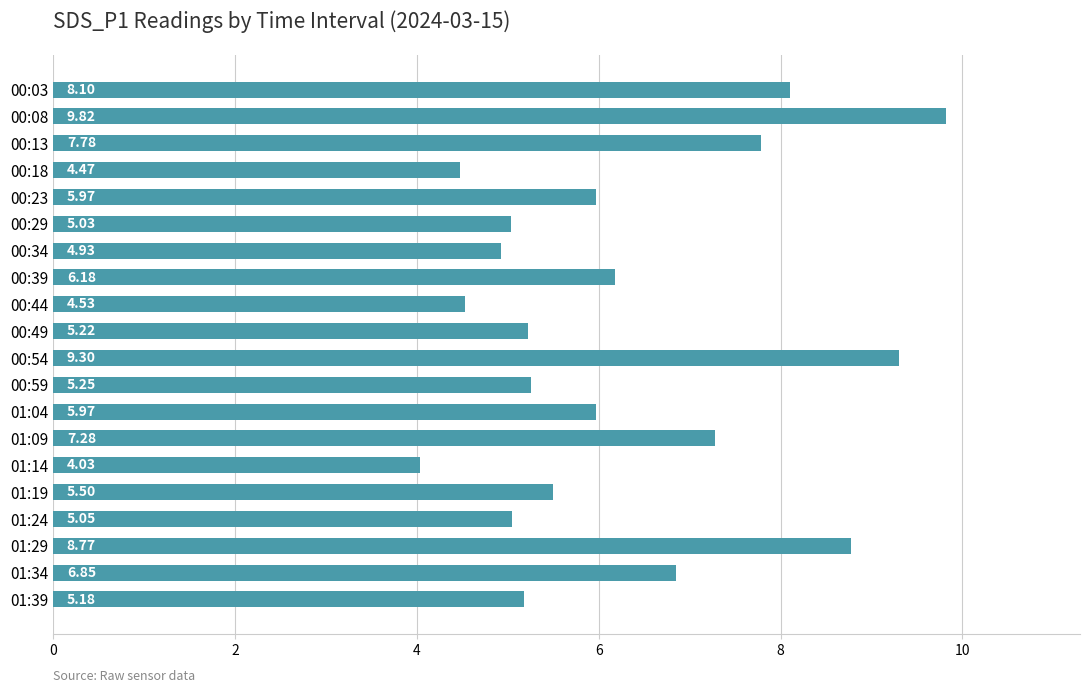

What is the change in value from 00:23 to 01:14?

-1.9